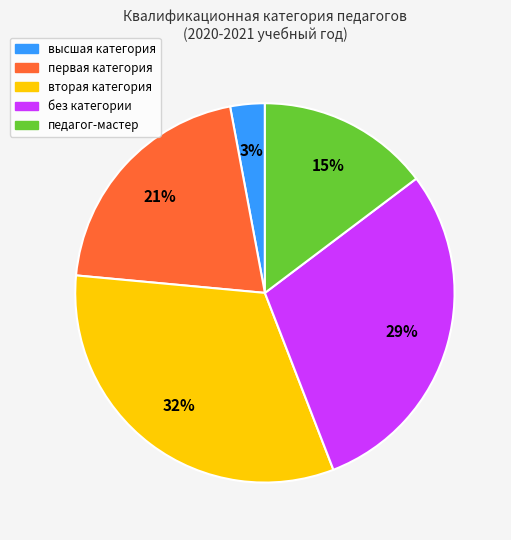

To the nearest percent, what percentage of the pie is первая категория?

21%